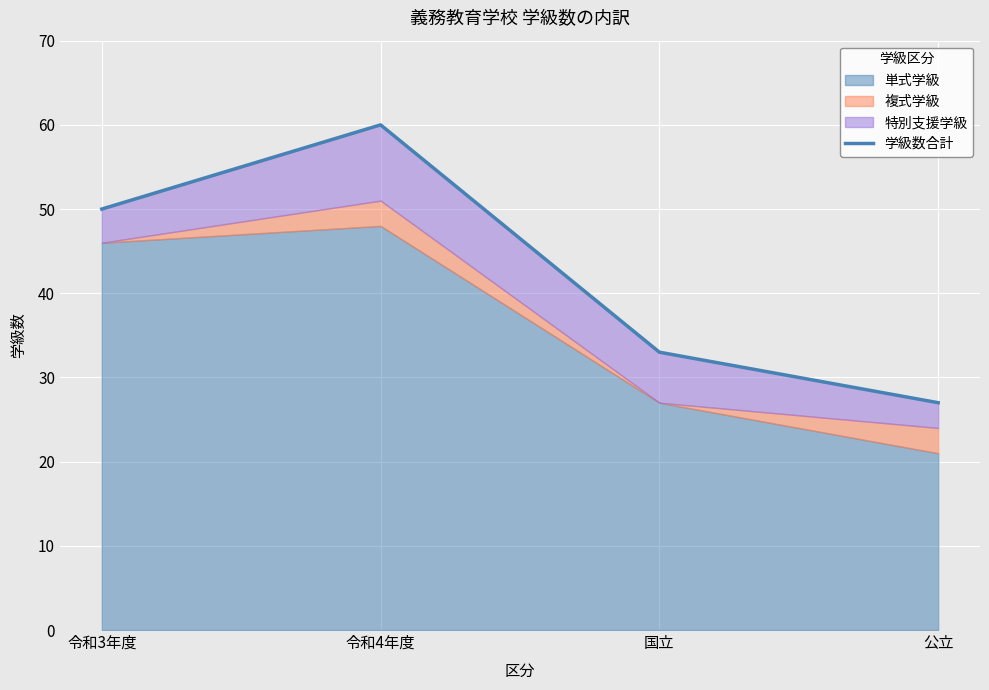

Does the chart display data point markers on the line(s)?

No